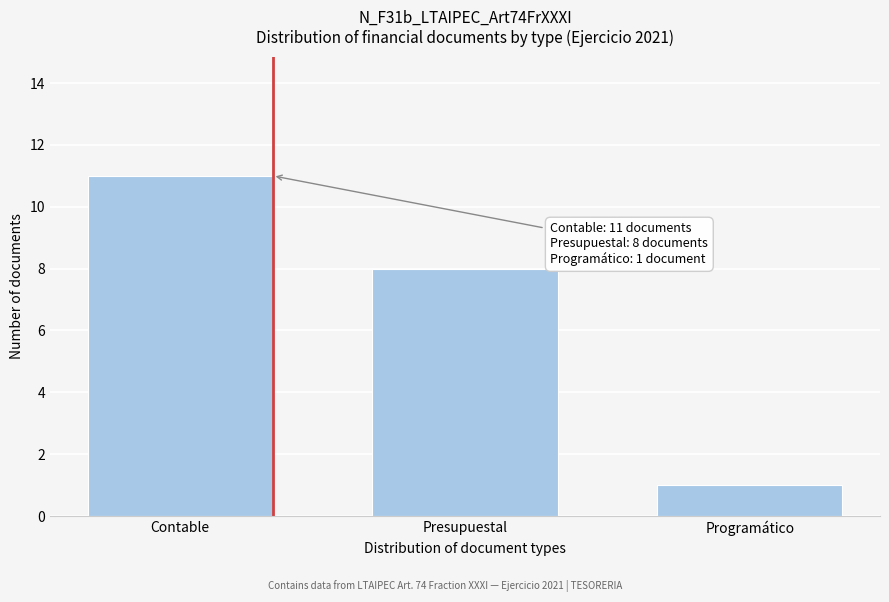

Reading right to left, what are all the values shown in this chart?

Programático=1	Presupuestal=8	Contable=11